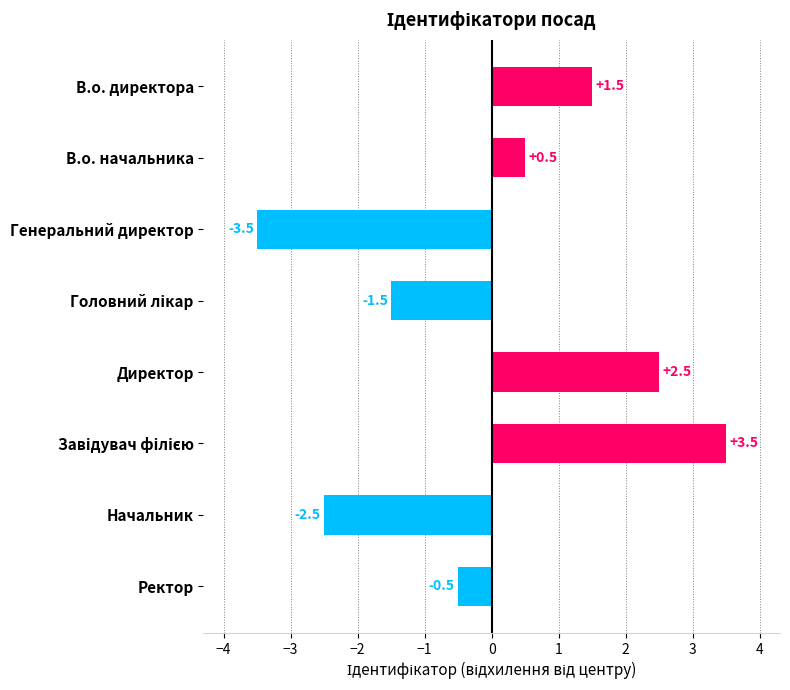

What is the change in value from Директор to Ректор?

-3.0